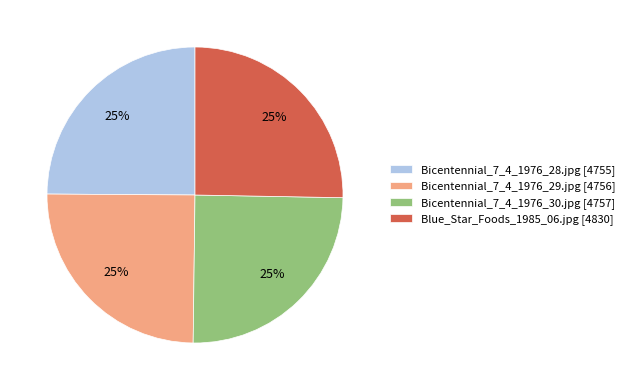

To the nearest percent, what is the average slice percentage?

25%